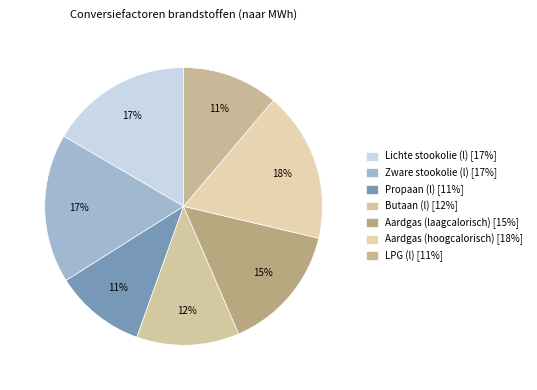

How many segments does this pie chart have?

7